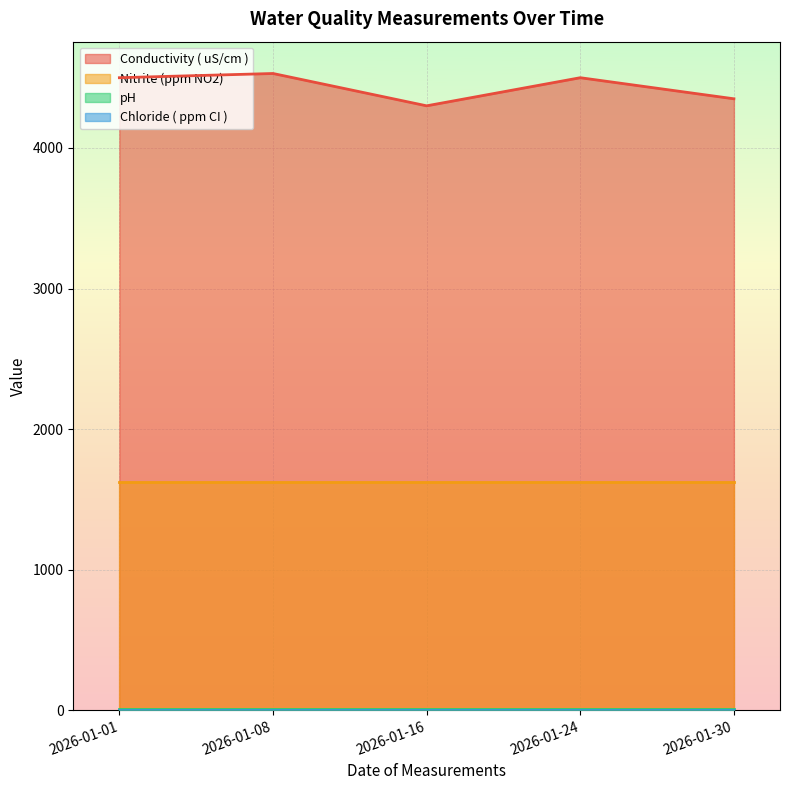

Which series has the largest range (max minus min)?

Conductivity ( uS/cm )